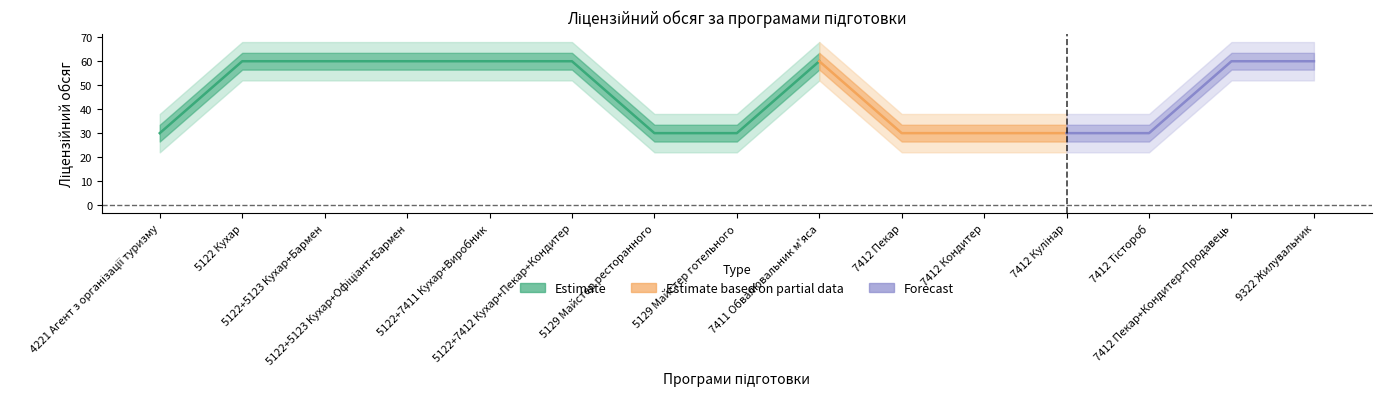

How many lines are shown in the chart?

1